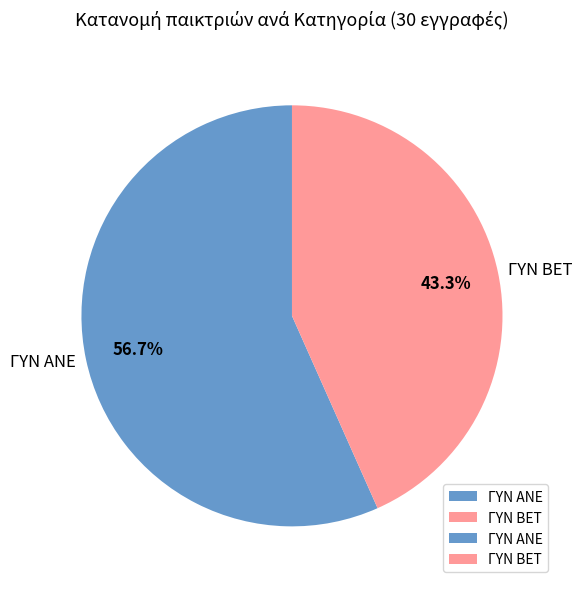

How many slices are in this pie chart?

2